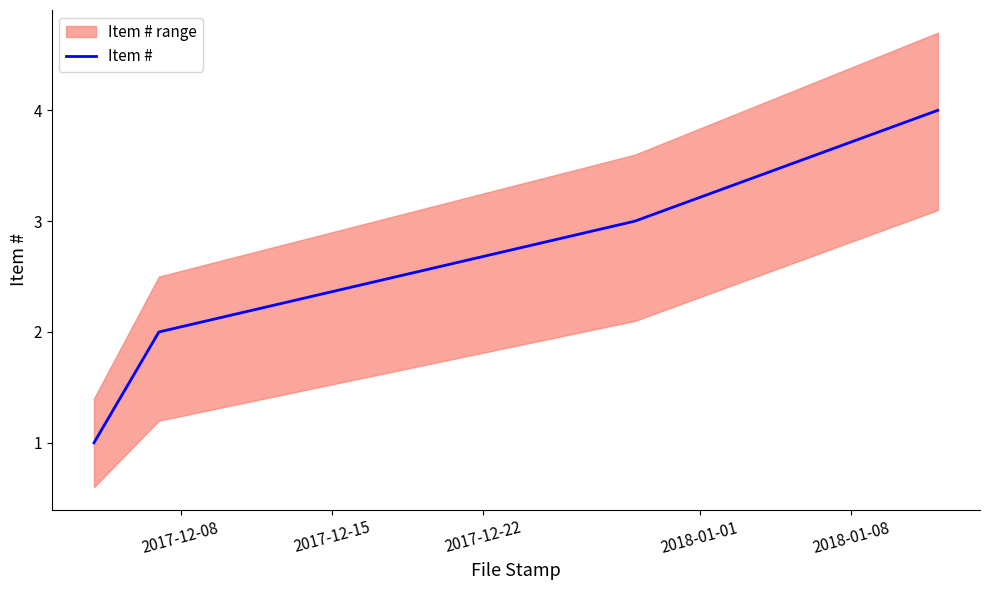

What is the value of the 3rd point from the left?

3